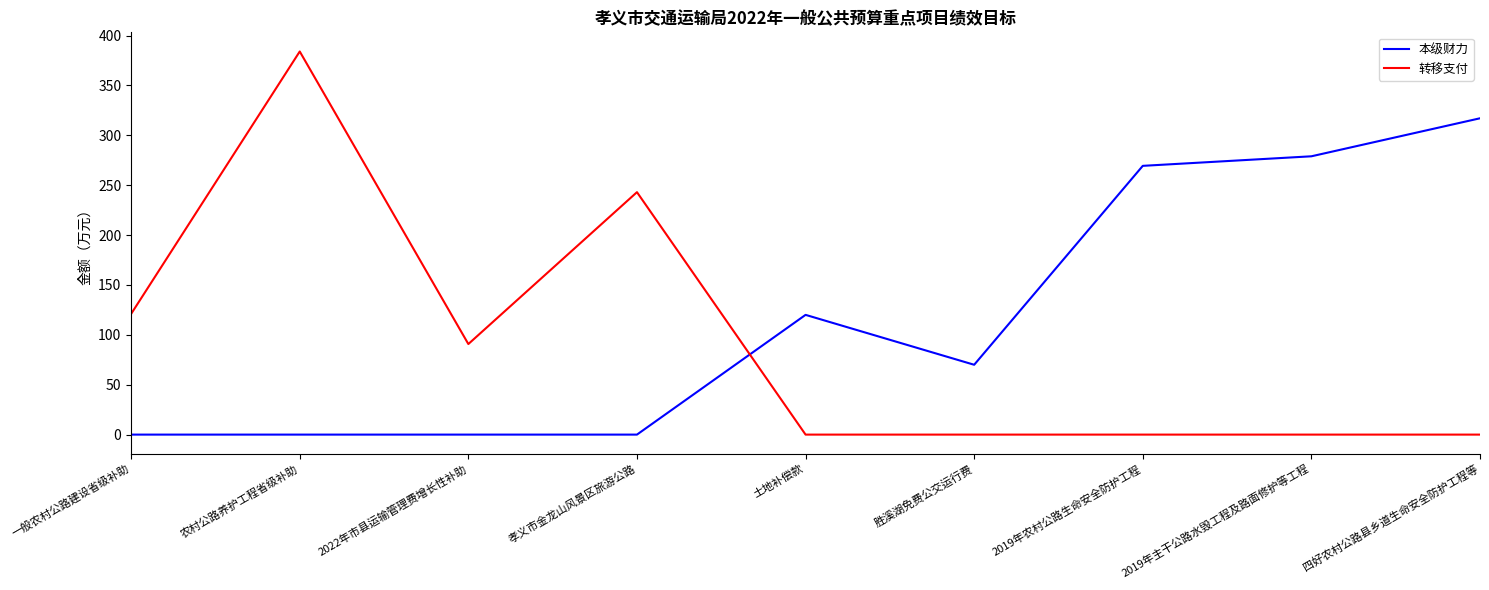

Which series ends up on top after the final intersection of 本级财力 and 转移支付?

本级财力